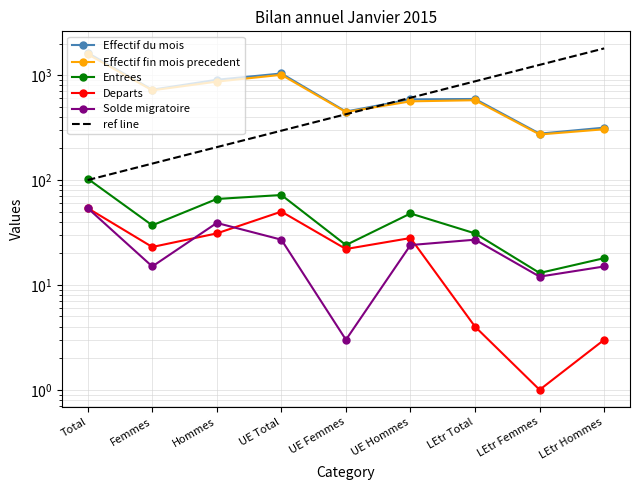

At which category does Effectif fin mois precedent reach its first local valley?

Femmes